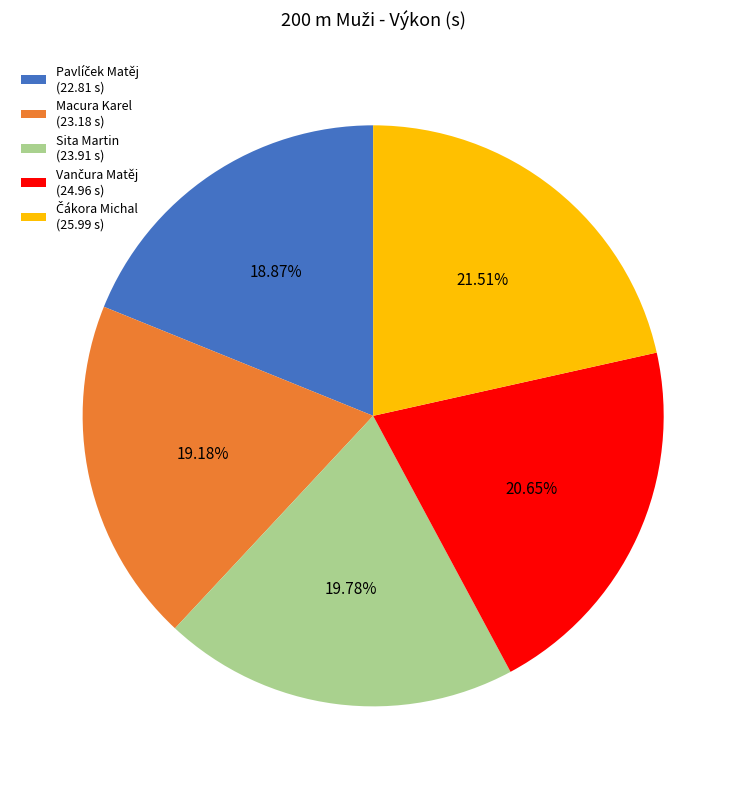

Is there a majority slice in this chart?

No